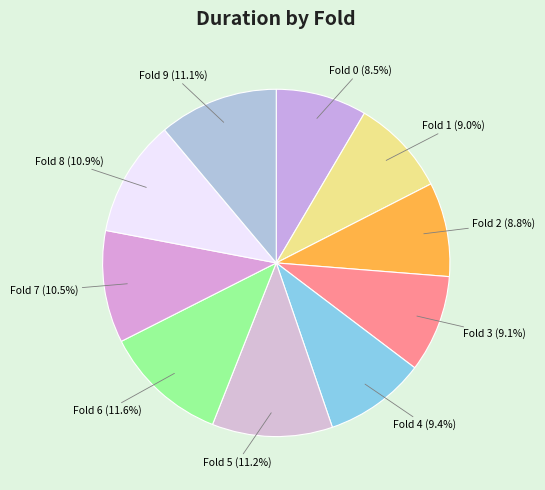

Is there a majority slice in this chart?

No